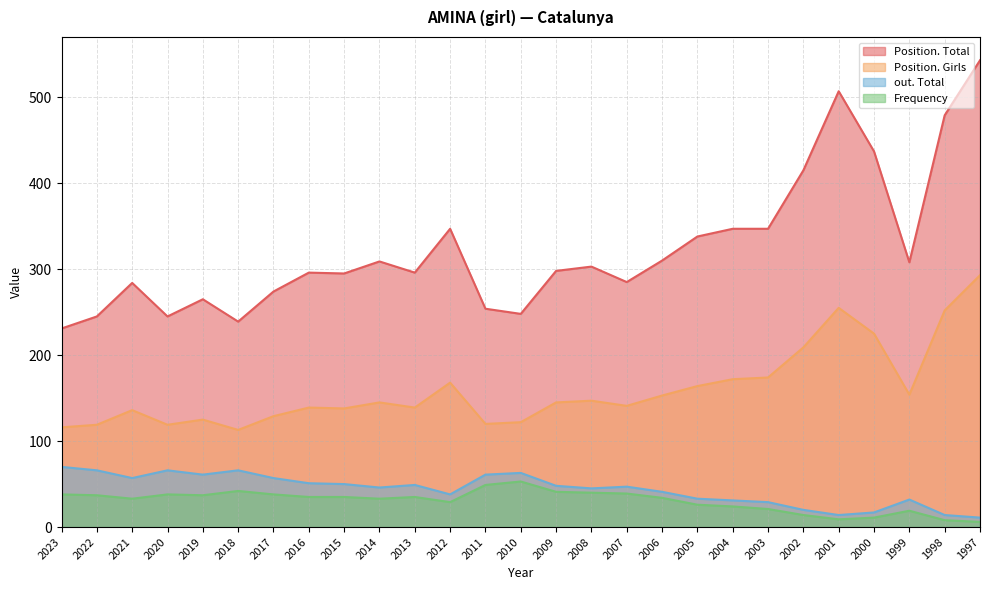

What is the value of the Position. Girls point at the 21st from the left?

174